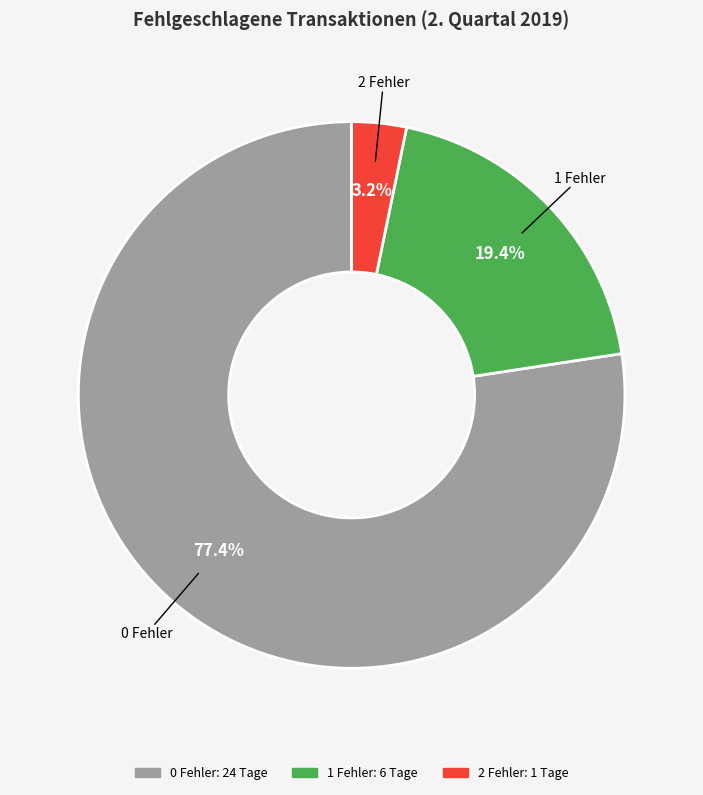

To the nearest percent, what is the average slice percentage?

33%